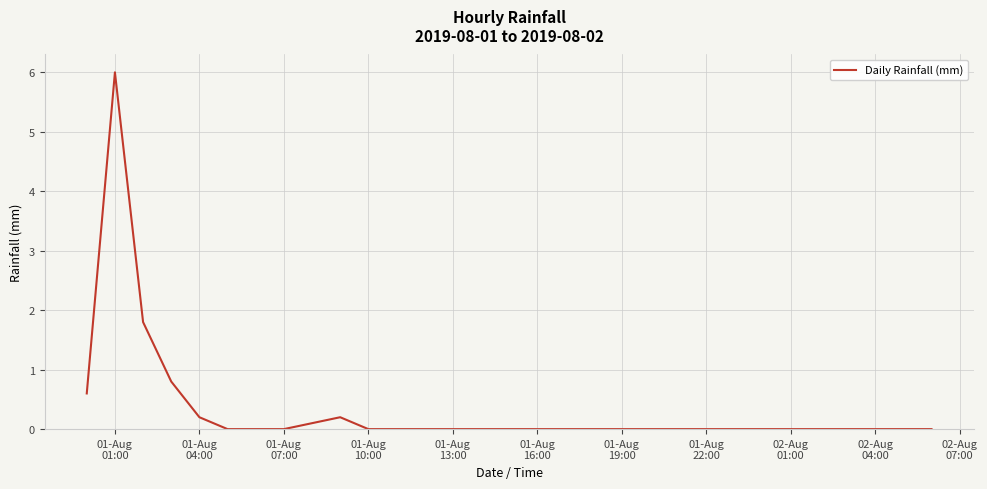

What is the greatest value displayed?

6.0